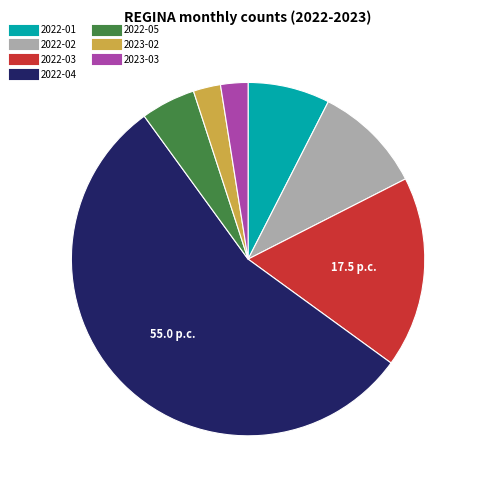

Do 2023-03 and 2022-02 together represent more than half of the pie?

No